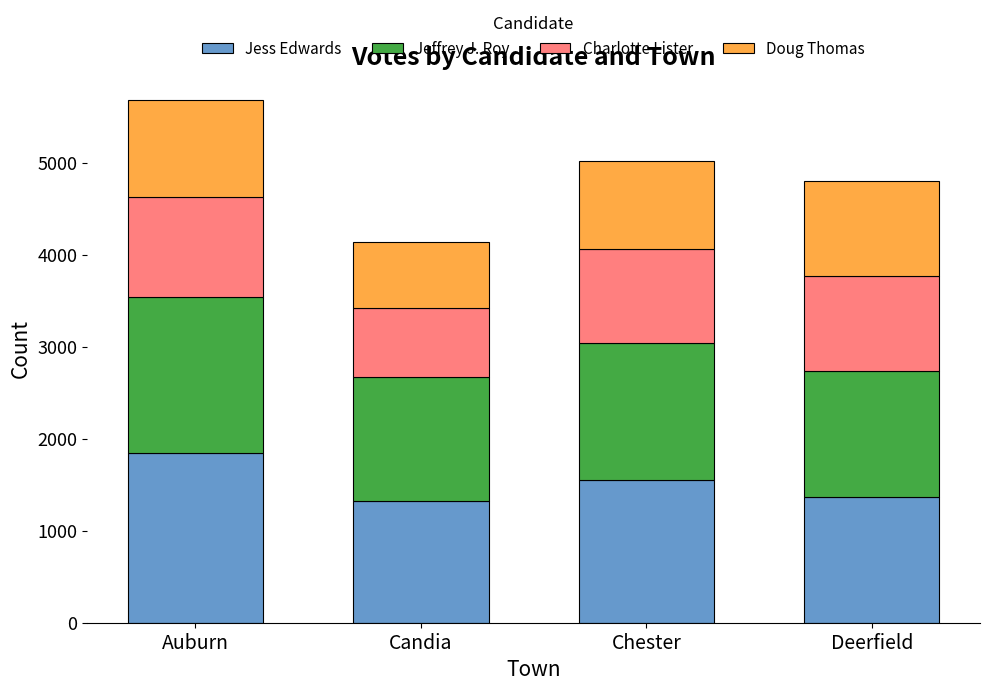

At which category is the sum across all series the highest?

Auburn